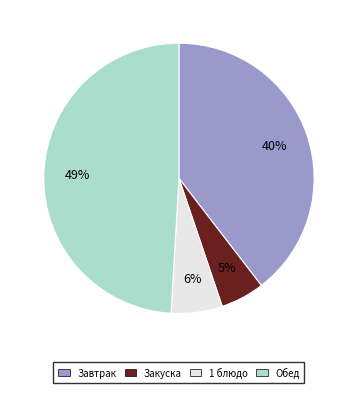

To the nearest percent, what is the average slice percentage?

25%